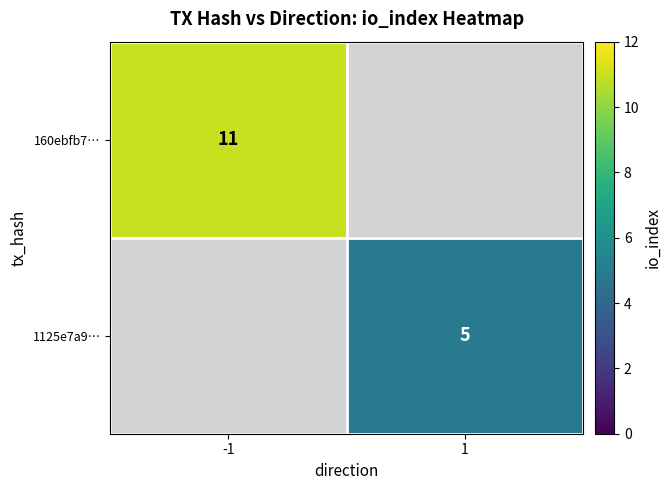

The value of 160ebfb7… at -1 is 11. True or false?

True